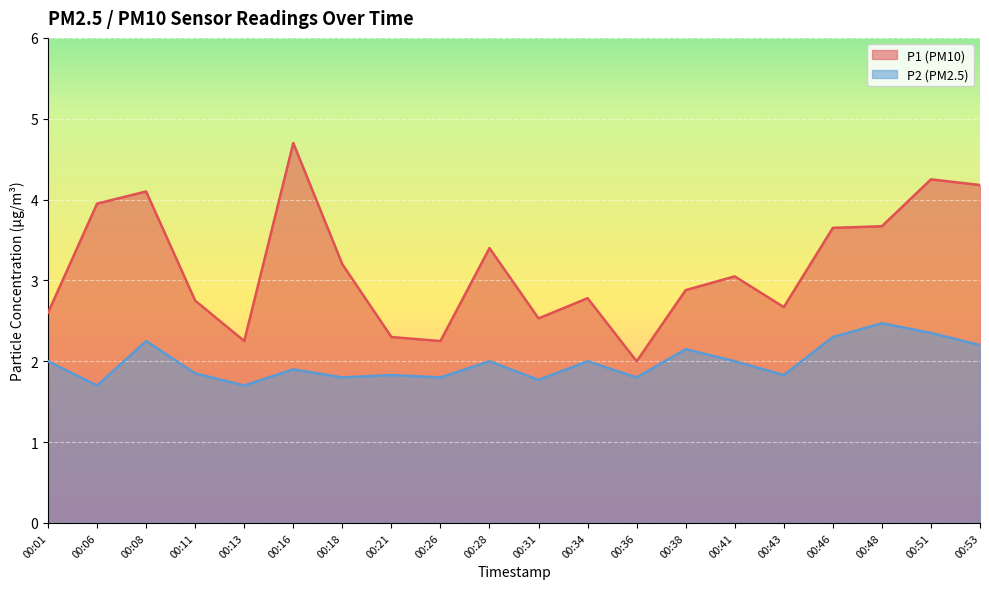

Which category has the lowest value in the P1 series?

00:36